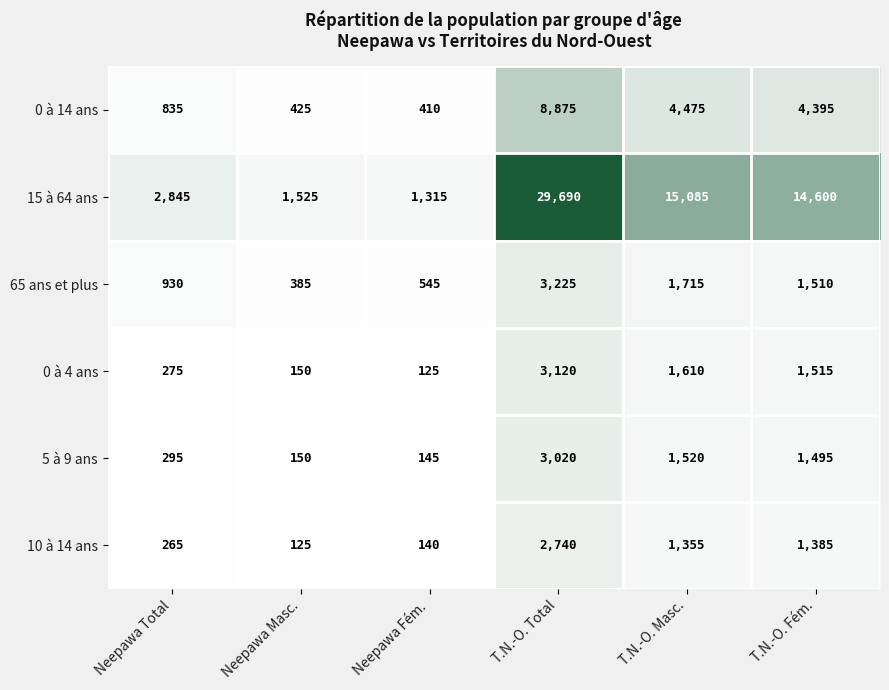

List the series in order of their peak value, lowest first.

10 à 14 ans, 5 à 9 ans, 0 à 4 ans, 65 ans et plus, 0 à 14 ans, 15 à 64 ans